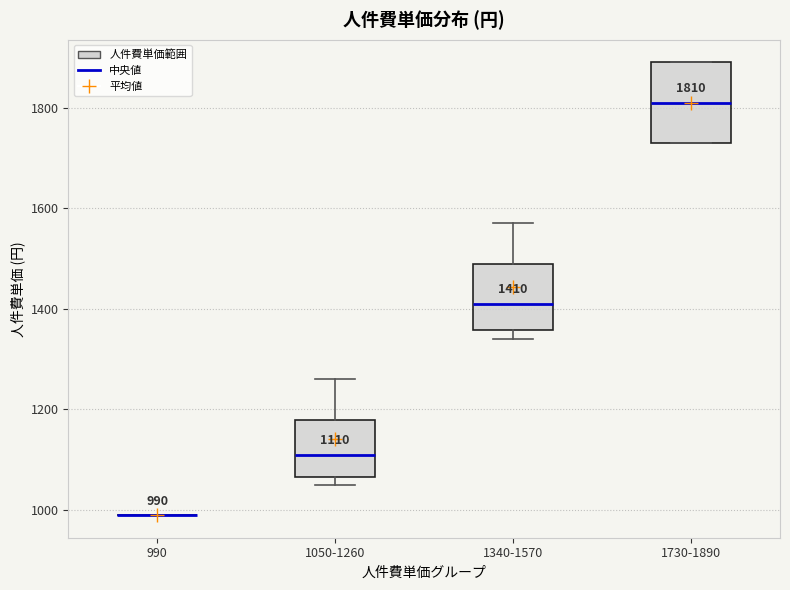

Comparing the boxes themselves (not the whiskers), which one is the tallest?

1730-1890